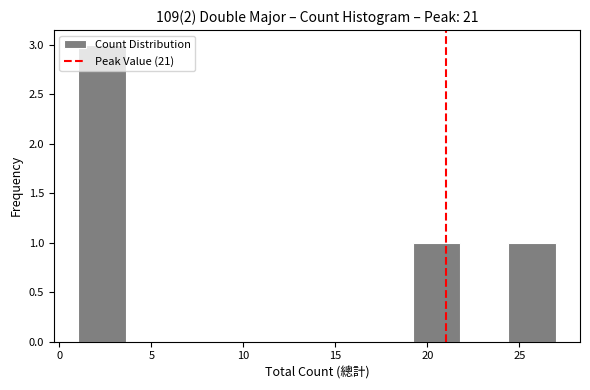

Reading left to right, transcribe this chart: for each bar, give the range it covers on the x-axis and its height. Neither the bar edges nor the heights are printed on the chart, so give them approximately, as read against the axes.

1.0 to 3.6: 3
3.6 to 6.2: 0
6.2 to 8.8: 0
8.8 to 11.4: 0
11.4 to 14.0: 0
14.0 to 16.6: 0
16.6 to 19.2: 0
19.2 to 21.8: 1
21.8 to 24.4: 0
24.4 to 27.0: 1